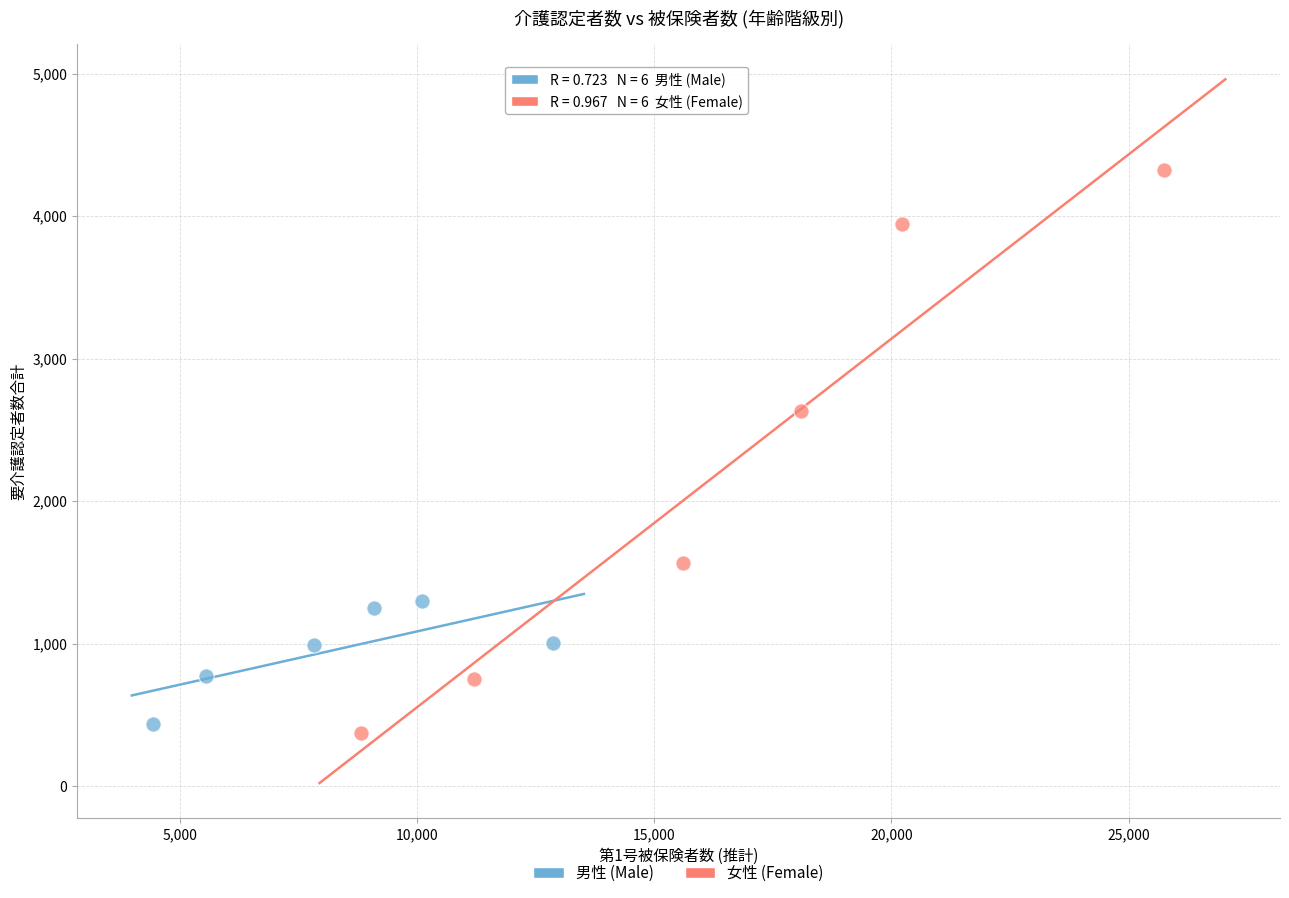

Which series has the largest Y range (max minus min)?

女性 (Female)